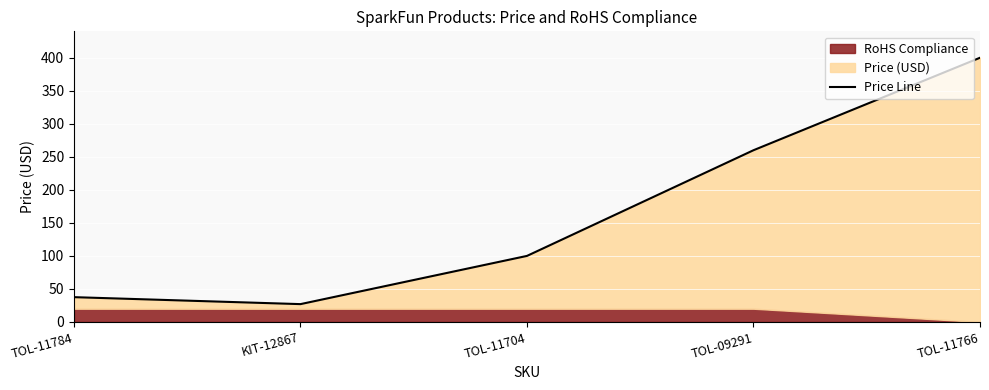

Reading left to right, transcribe all the data shown in this chart.

37.5	26.9	100.0	259.9	399.9